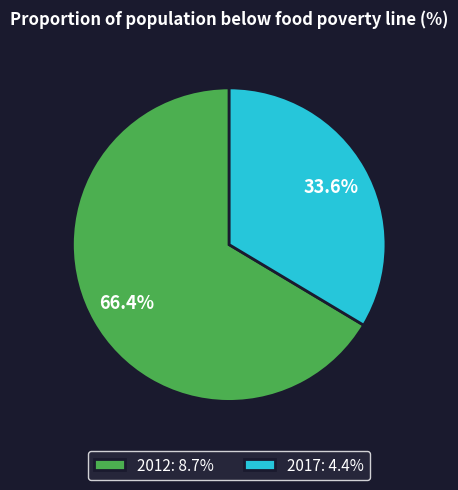

To the nearest percent, what portion does 2012 represent?

66%